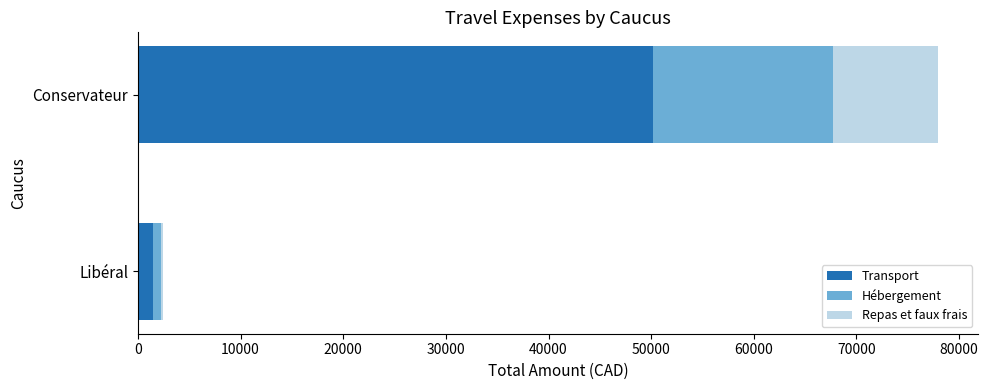

What is the total value across all series at Conservateur?

77966.4